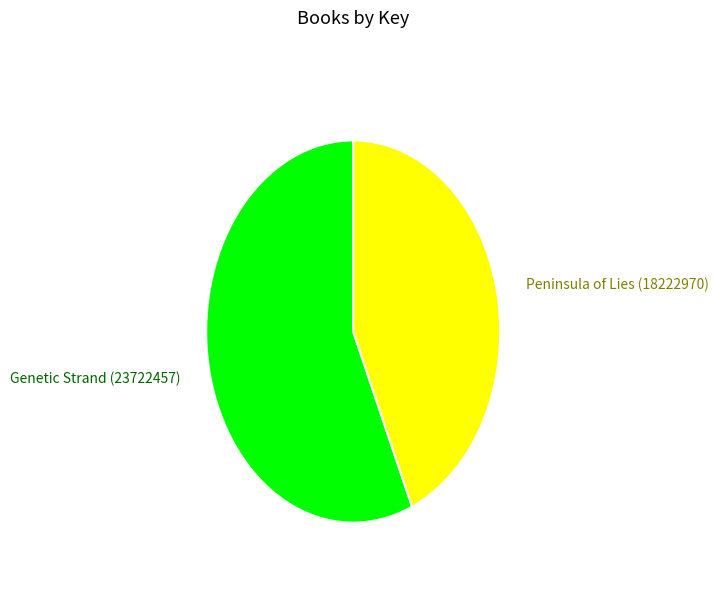

Which has a higher value, Genetic Strand or Peninsula of Lies?

Genetic Strand